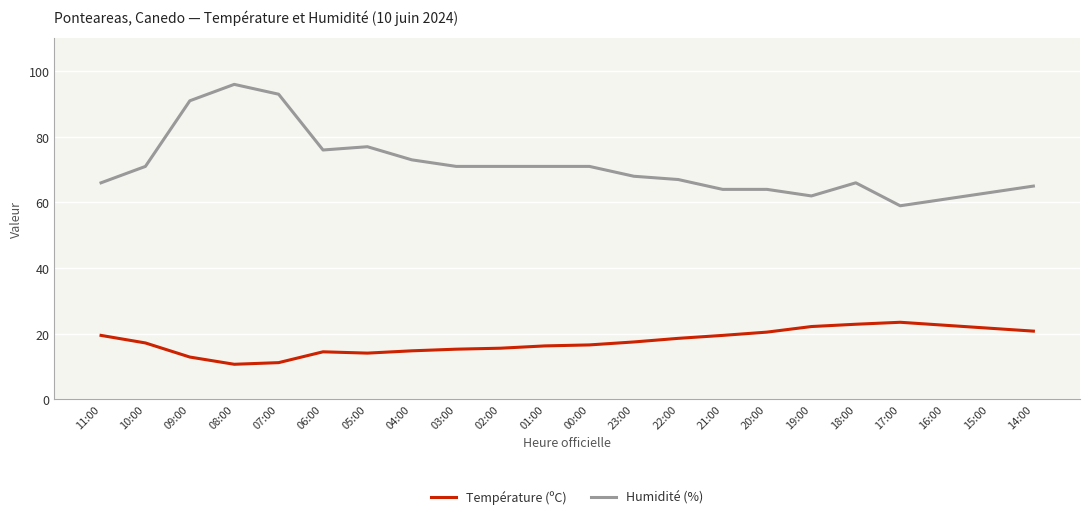

True or false: Température (ºC) and Humidité (%) cross at least once.

False